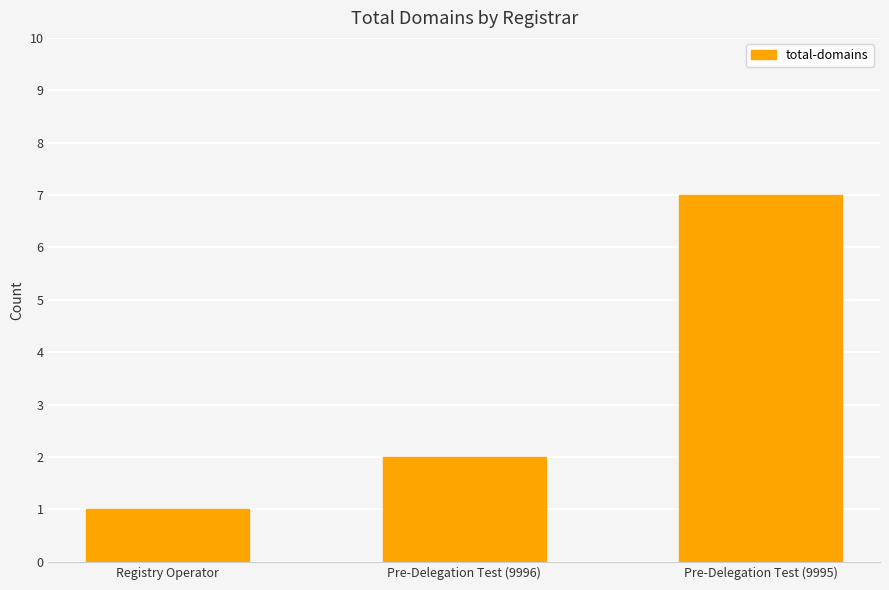

True or false: the data shows 2 at Pre-Delegation Test (9996).

True